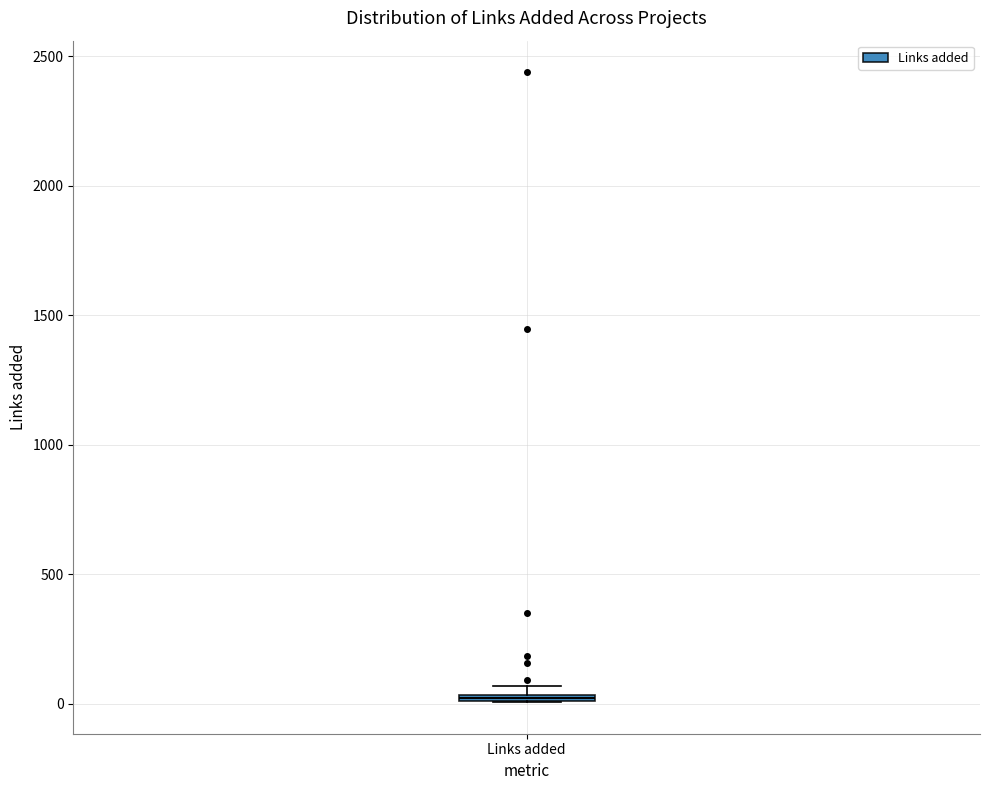

Where is the upper edge of the box for Links added on the y-axis? The values are not printed on the chart, so give them approximately, as read against the axis.

50